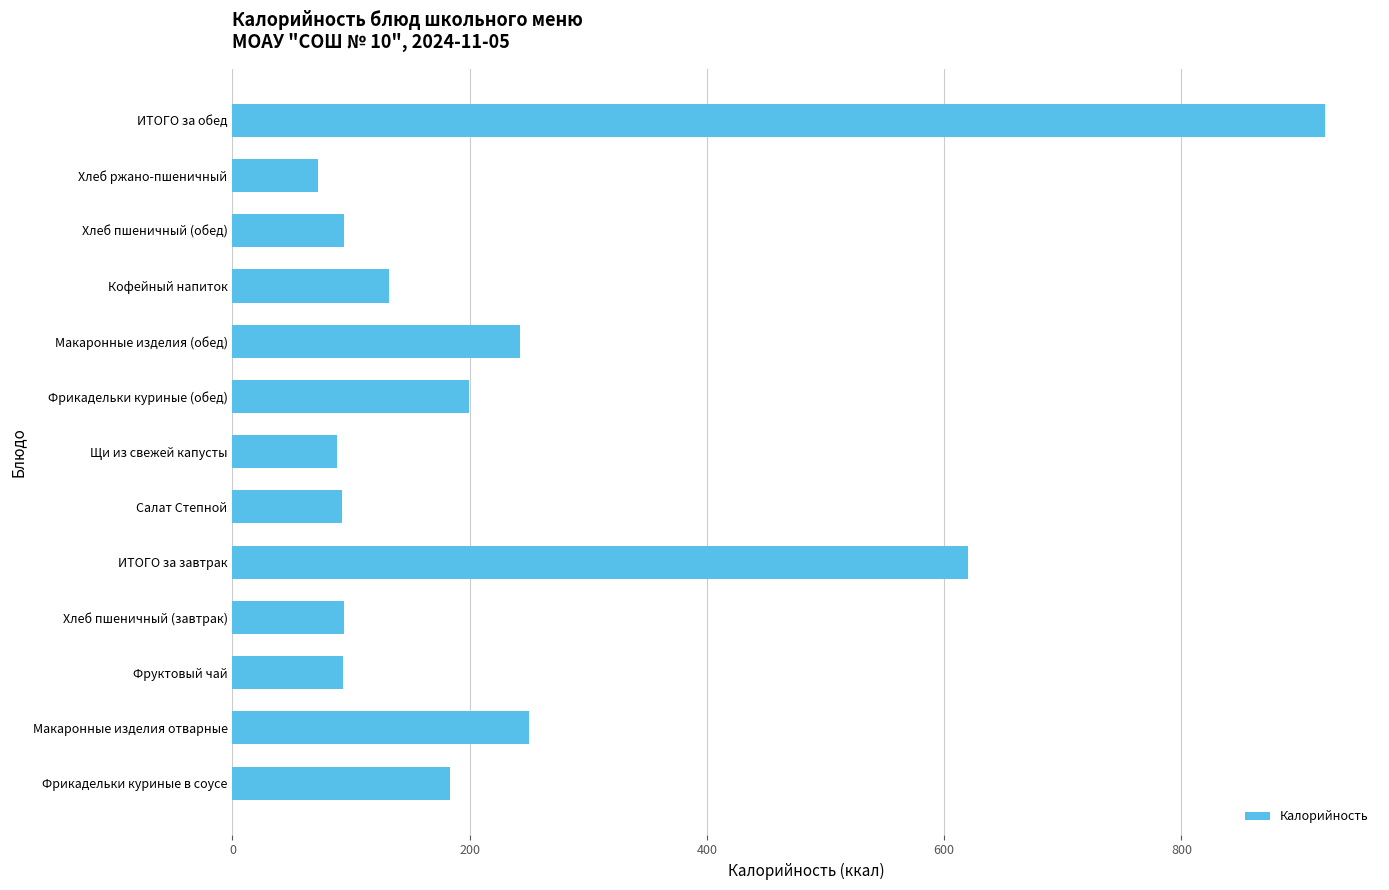

Between Хлеб ржано-пшеничный and Фрикадельки куриные в соусе, which is larger?

Фрикадельки куриные в соусе